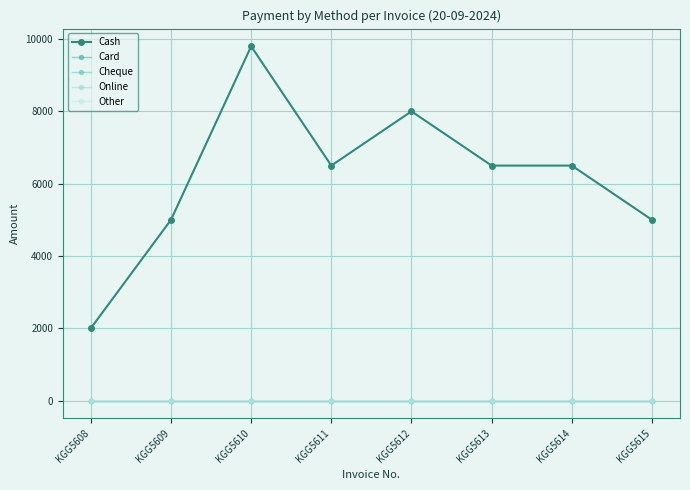

Rank the categories by Cheque value from lowest to highest.

KGG5608, KGG5609, KGG5610, KGG5611, KGG5612, KGG5613, KGG5614, KGG5615